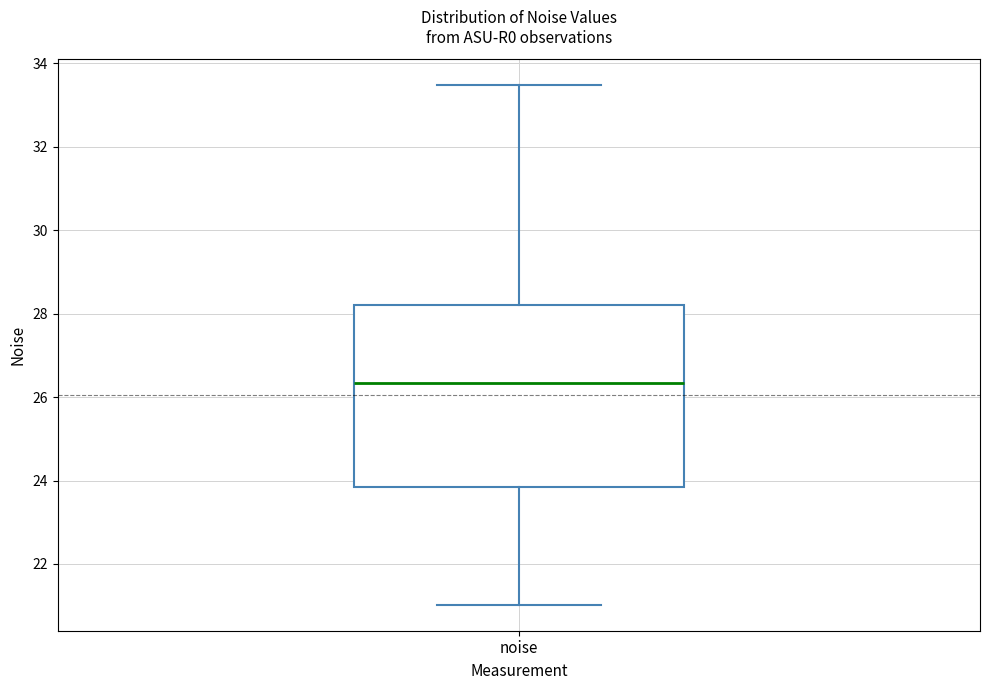

Read this box plot against the y-axis: the position of the median line, the range covered by the box, and the ends of both whiskers. The values are not printed on the chart, so give them approximately, as read against the axis.

median 26.4, box 23.8 to 28.2, whiskers 21.0 to 33.4